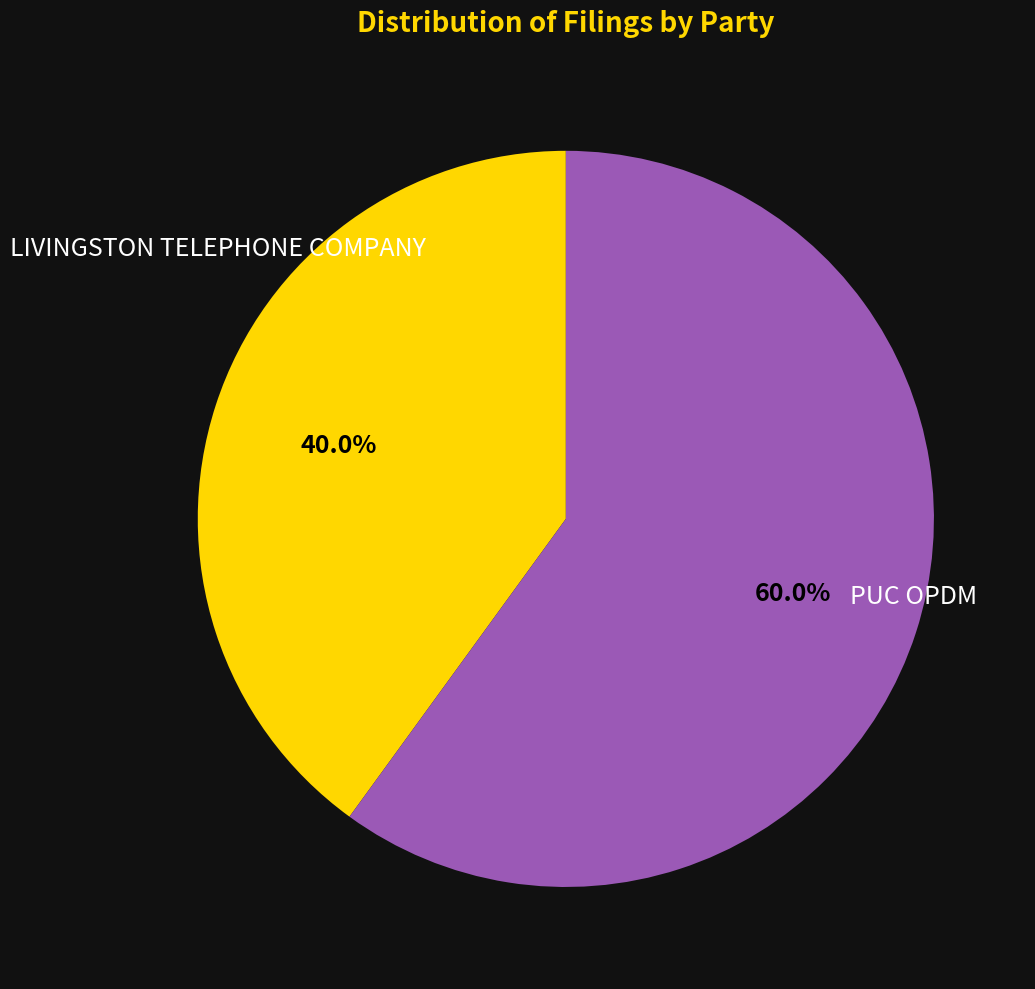

Does any single category account for the majority?

Yes